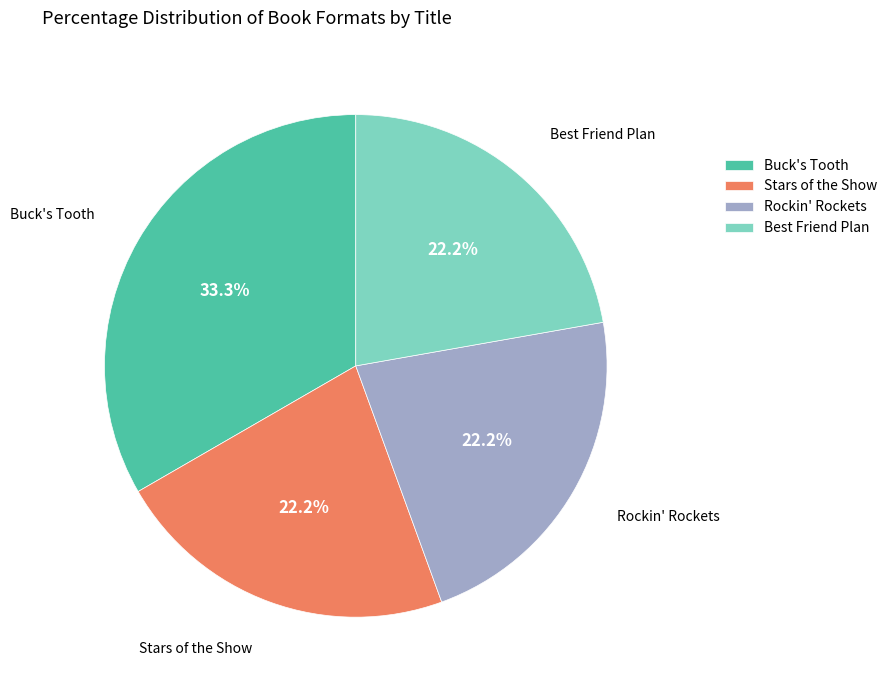

To the nearest percent, what is the average slice percentage?

25%